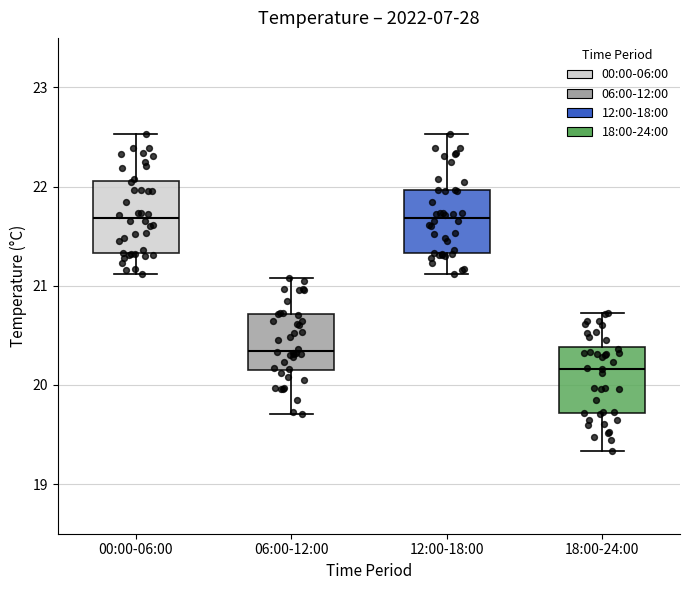

Which box's median line is the lowest?

18:00-24:00